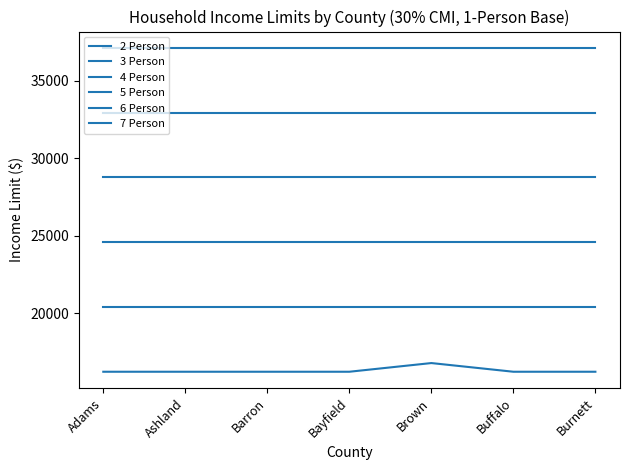

The value of 4 Person at Brown is 24600. True or false?

True